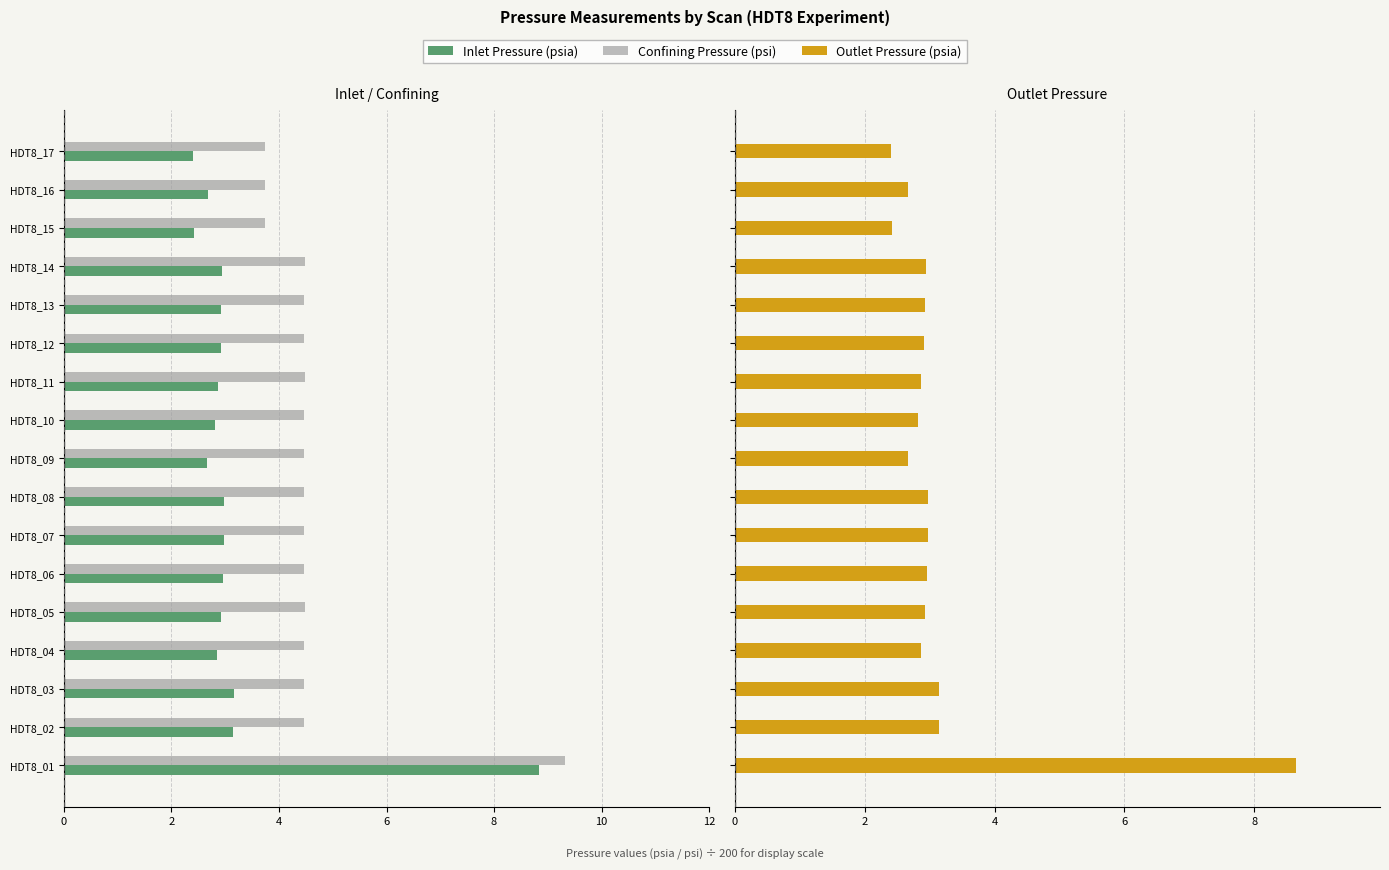

Which series has the largest range (max minus min)?

Inlet Pressure (psia)